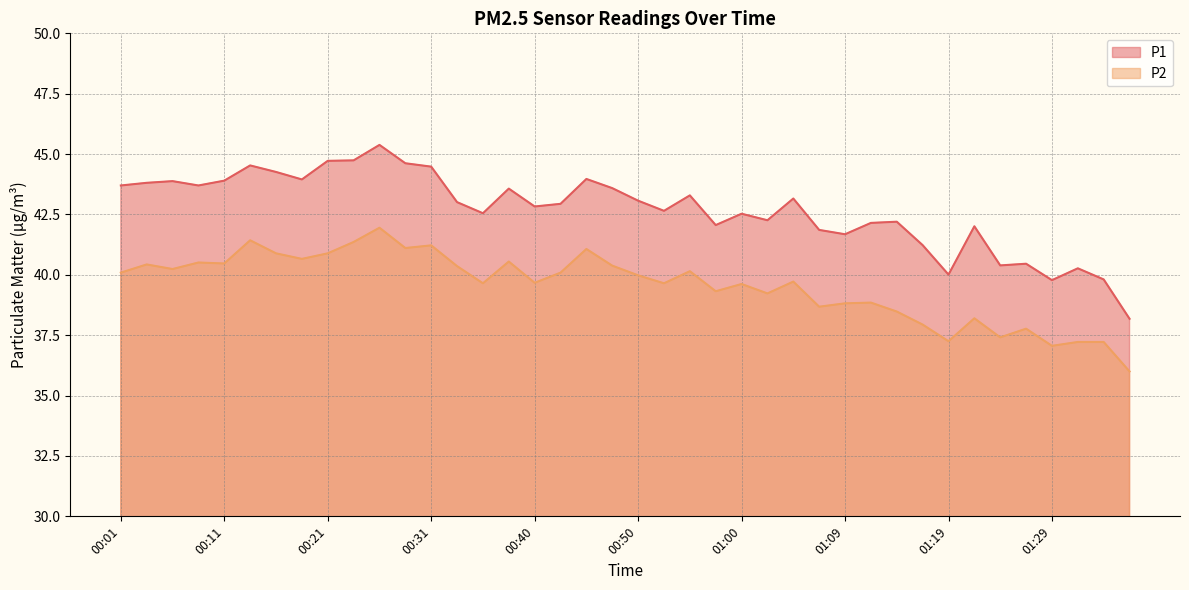

What is the difference between the P1 values at 00:14 and 01:24?

4.1